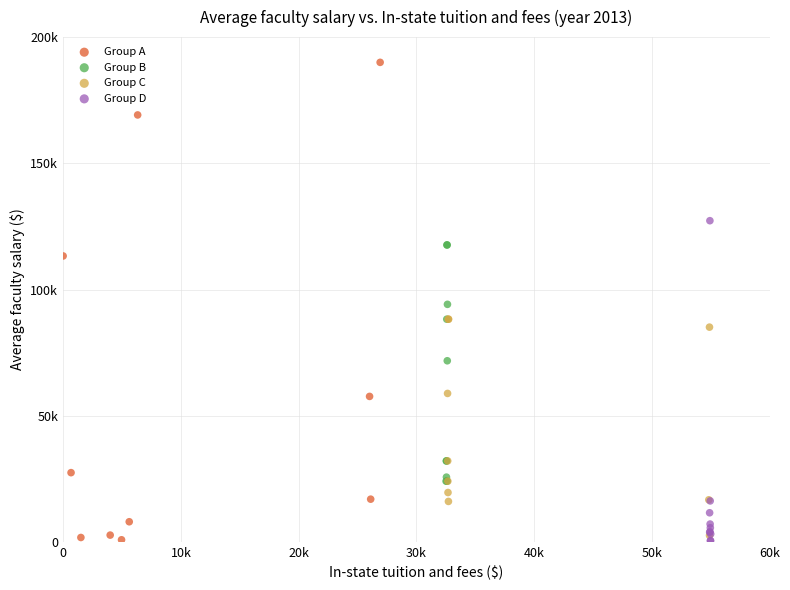

What are all the series names shown in the legend?

Group A, Group B, Group C, Group D